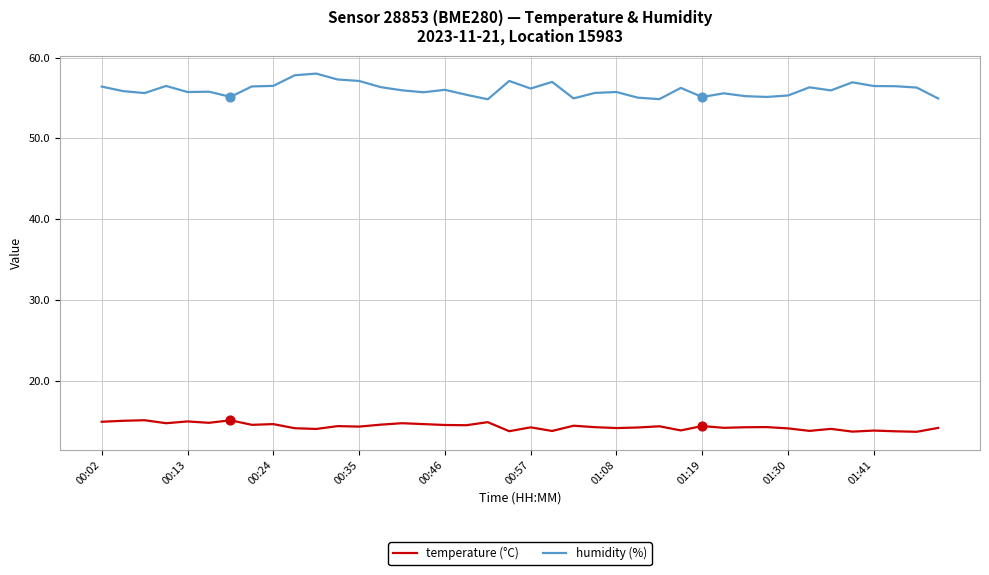

Which series has the largest total across all categories?

humidity (%)